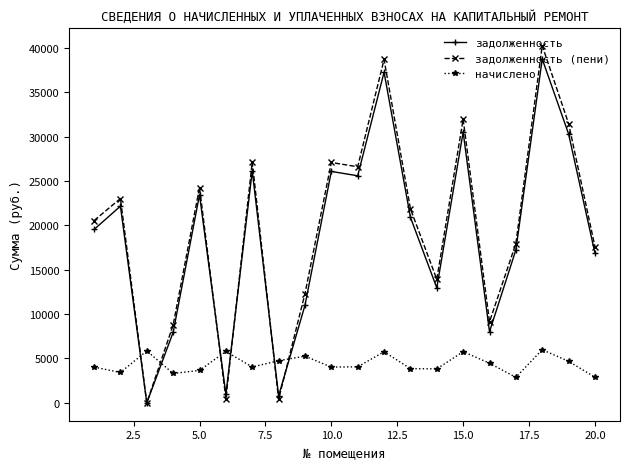

How many interior local peaks does the начислено series have?

6